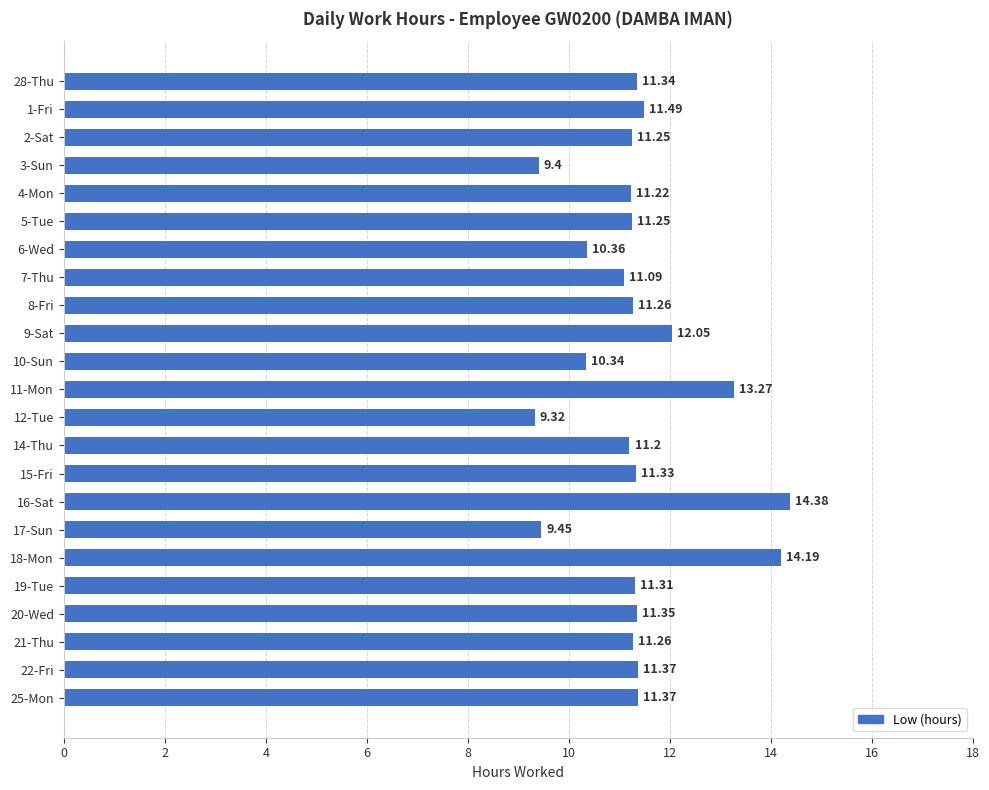

What is the ratio of the value at 19-Tue to the value at 14-Thu?

1.0